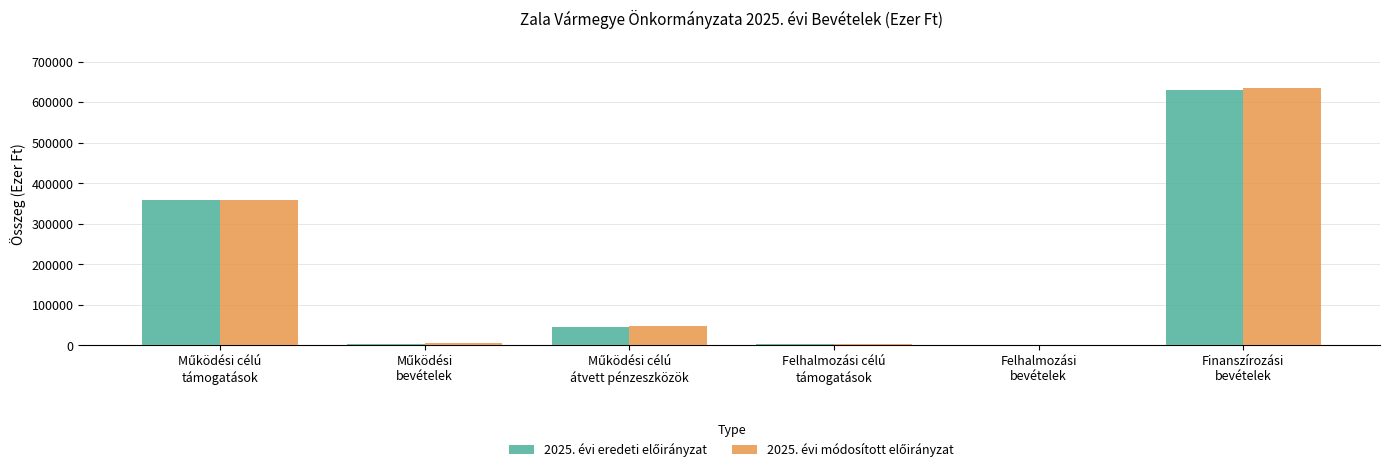

What is the maximum value shown in the chart?

636372